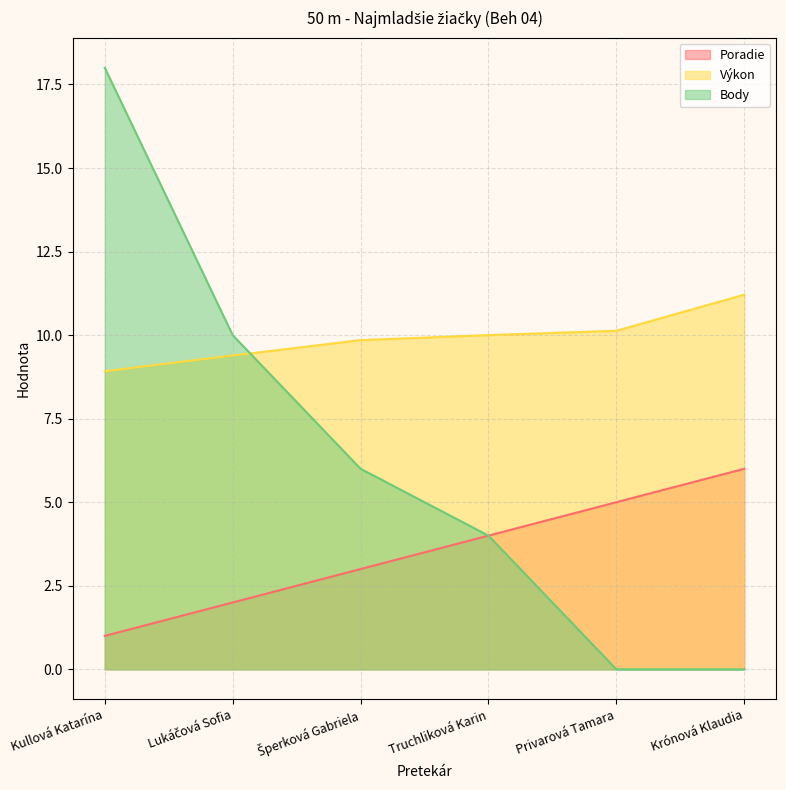

What is the difference between the highest and lowest values at Šperková Gabriela?

6.8